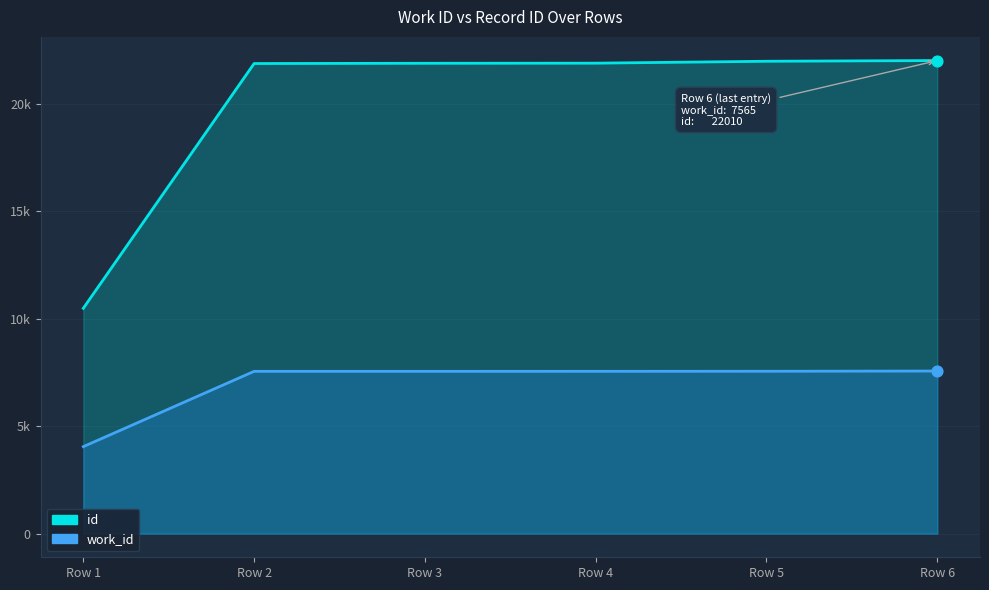

What are all the series names shown in the legend?

work_id, id